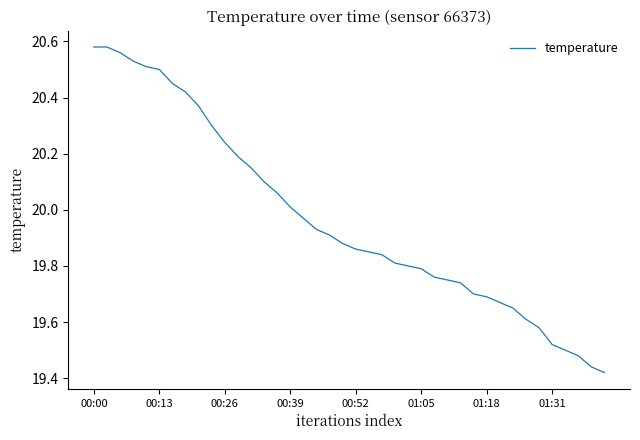

What is the label of the 16th point from the right?

24